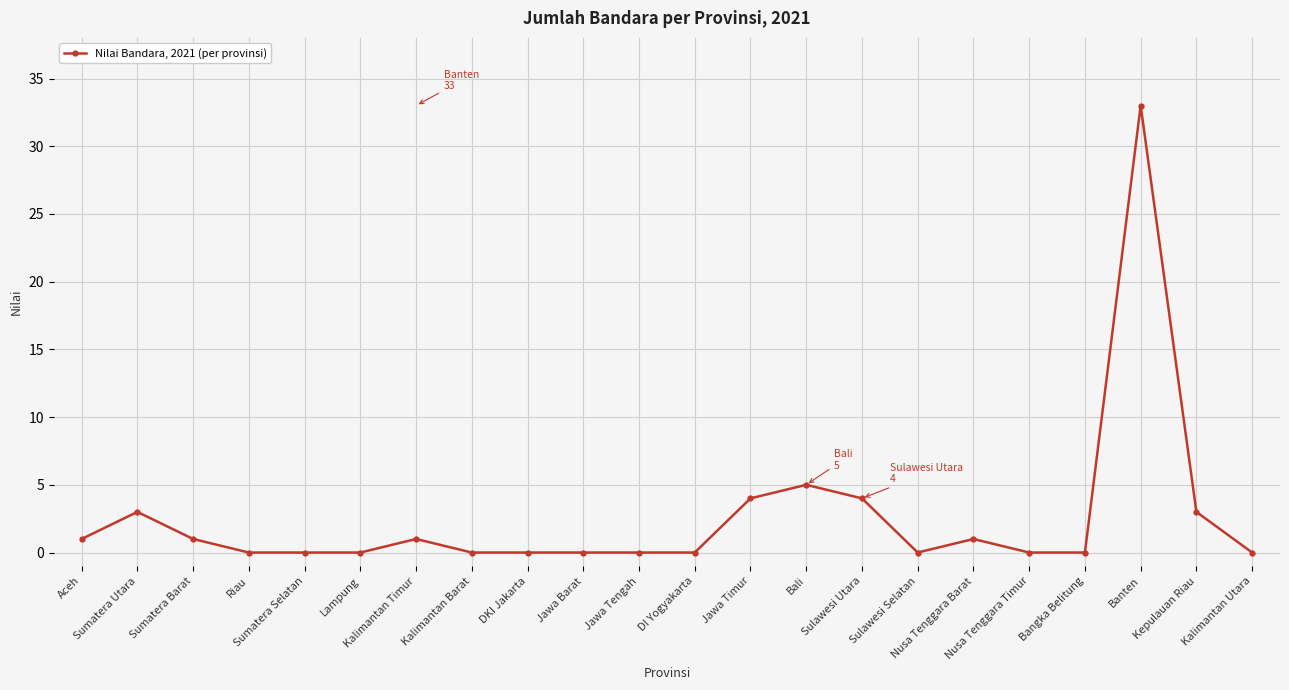

Is it true that the value at DKI Jakarta is 0?

True